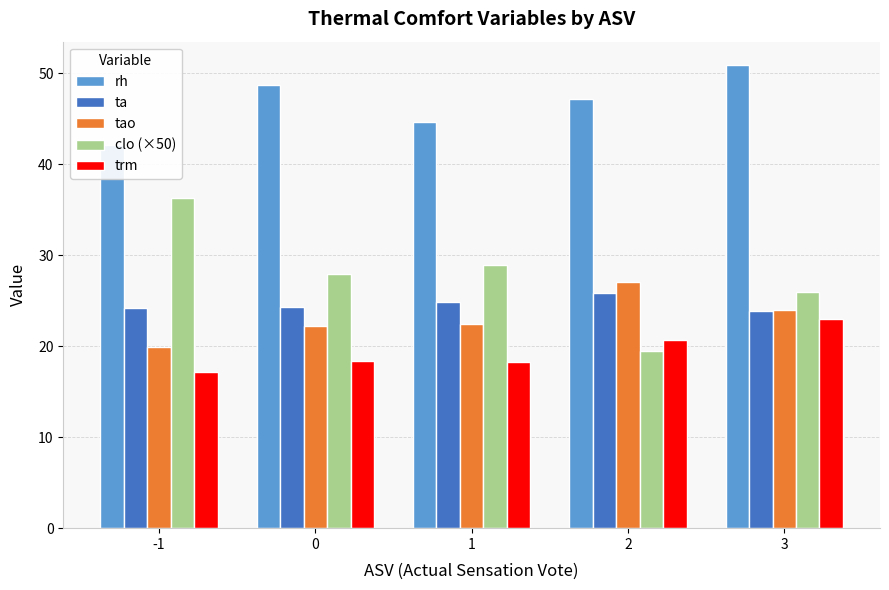

What are all the series names shown in the legend?

rh, ta, tao, clo (×50), trm